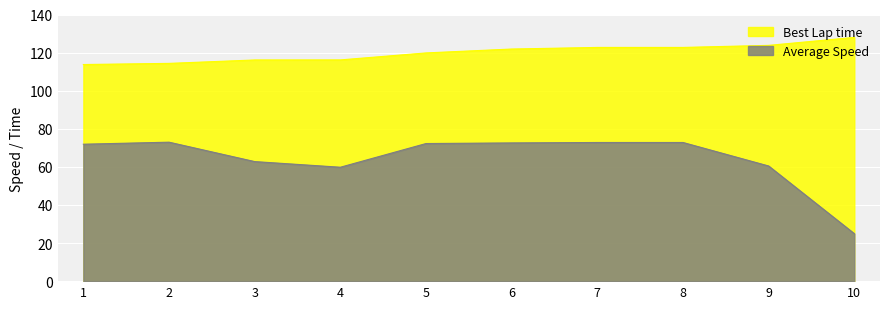

What is the approximate value of Average Speed at 2?

73.0